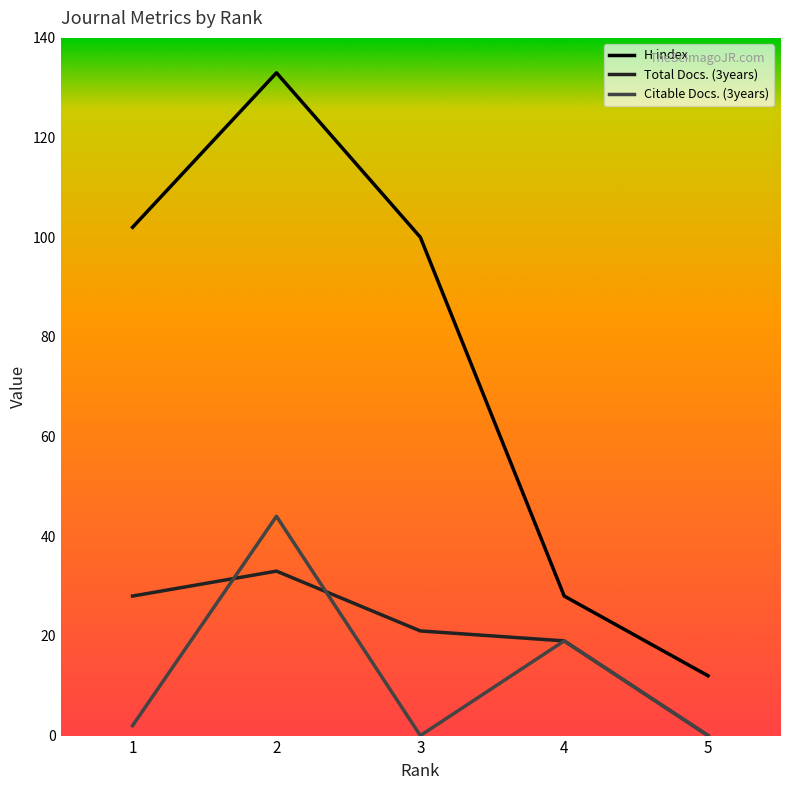

At which label is Citable Docs. (3years) closest to 22?

4